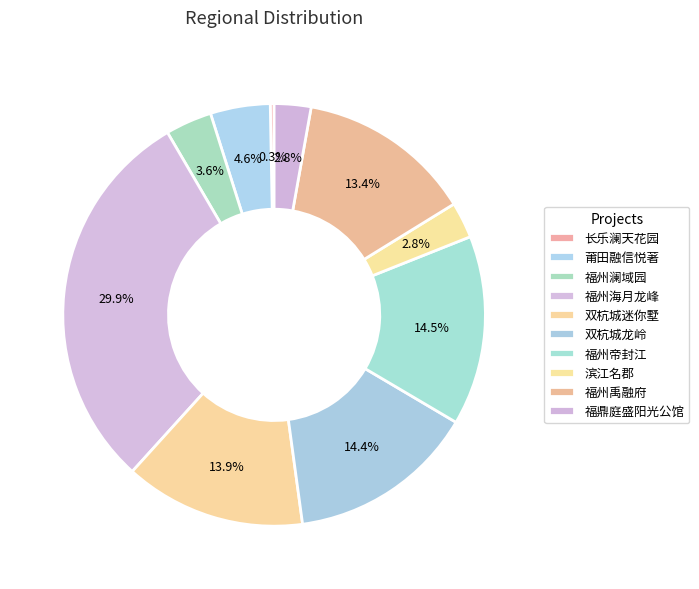

Is it true that 福鼎庭盛阳光公馆 is 9% of the pie?

False